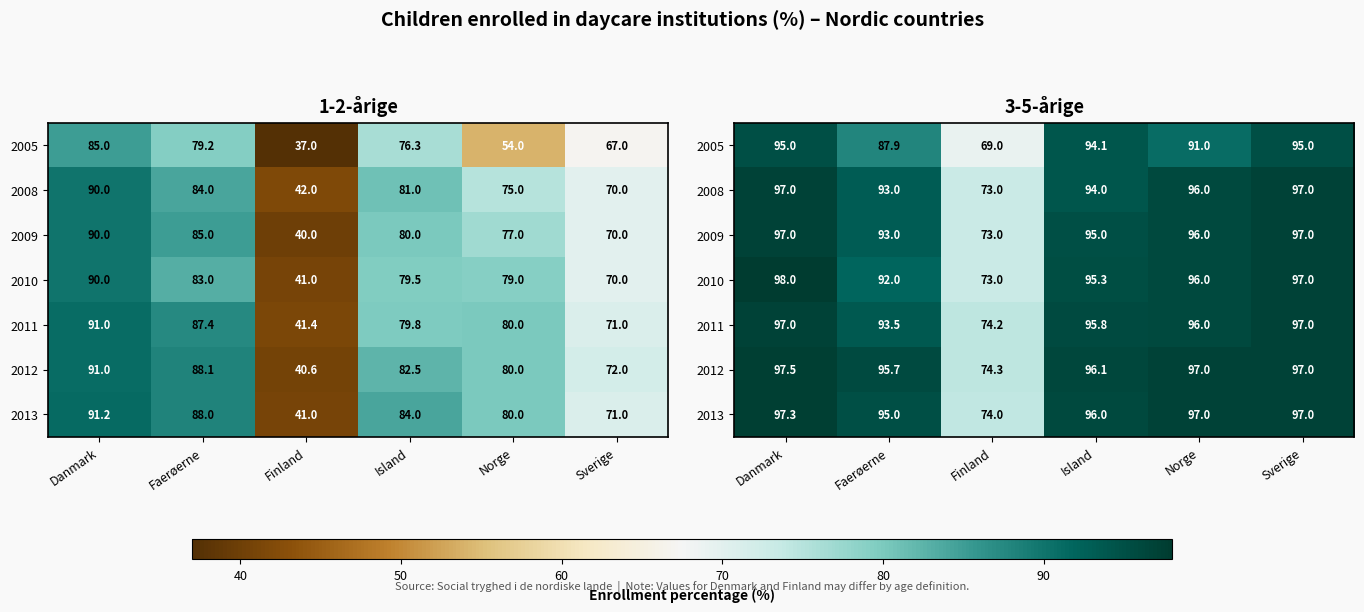

What value does the 2012 series have at Norge?

97.0